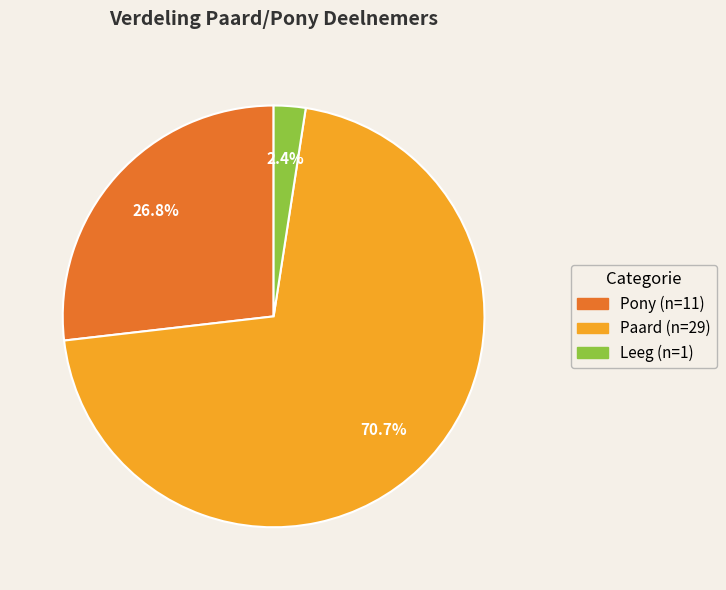

How many segments does this pie chart have?

3